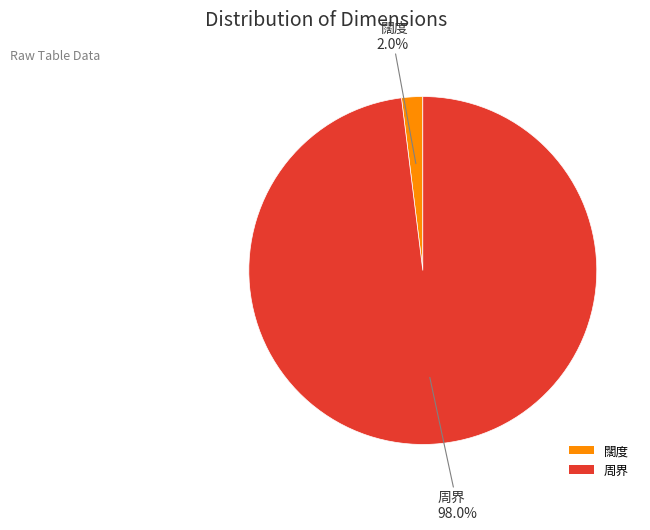

The 周界 slice represents 98% of the pie. True or false?

True